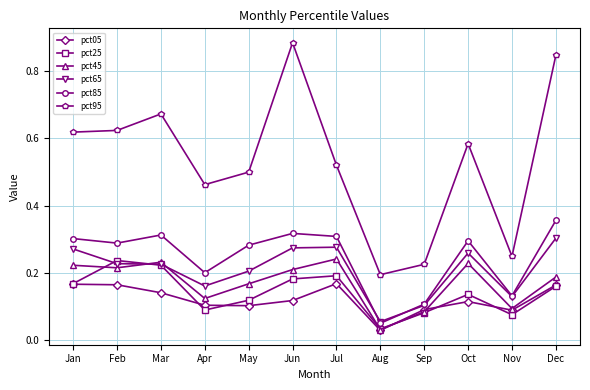

At which label is pct95 closest to 0?

Aug